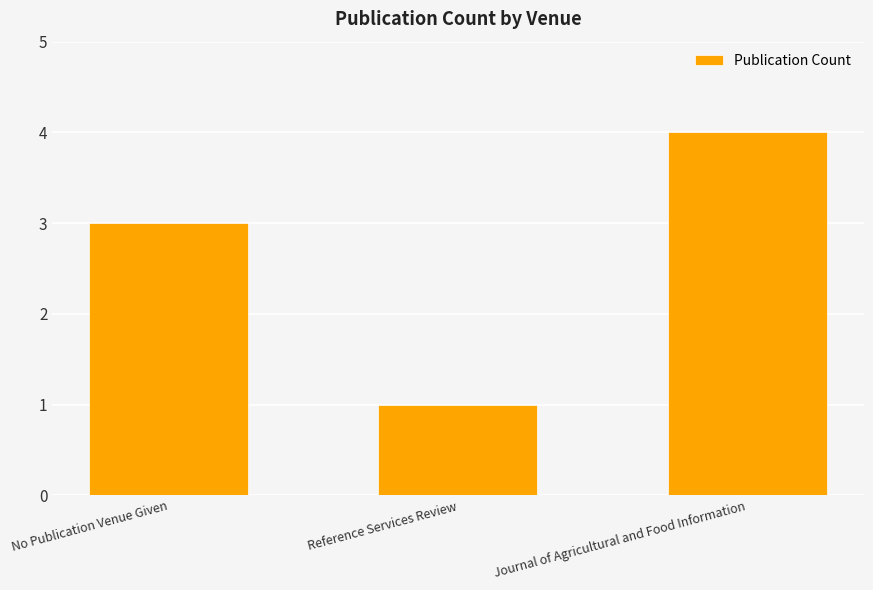

Which has a higher value, Journal of Agricultural and Food Information or No Publication Venue Given?

Journal of Agricultural and Food Information